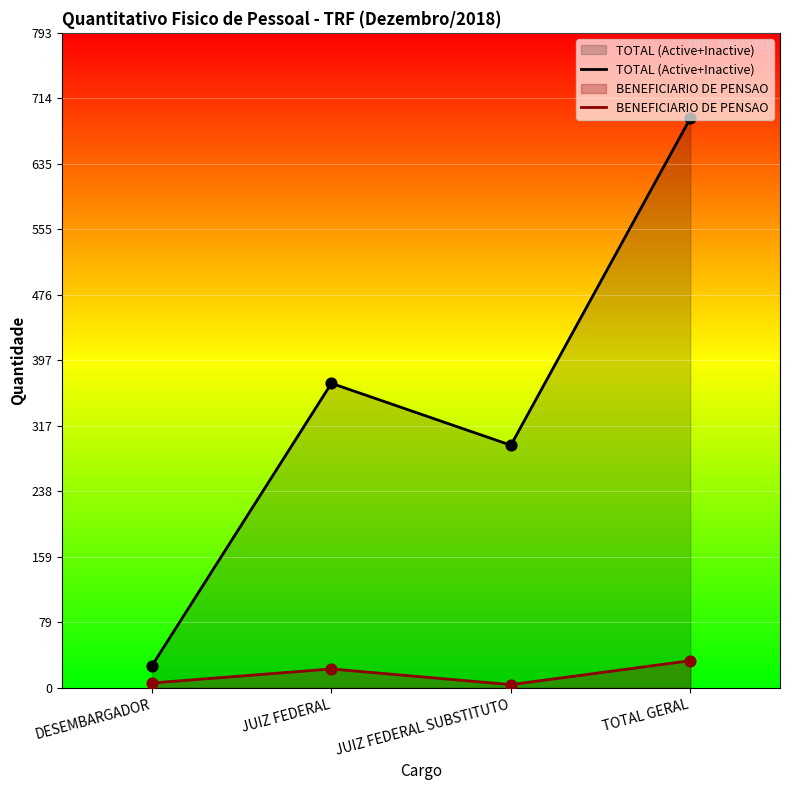

Which series has the widest spread of Y values?

TOTAL (Active+Inactive)